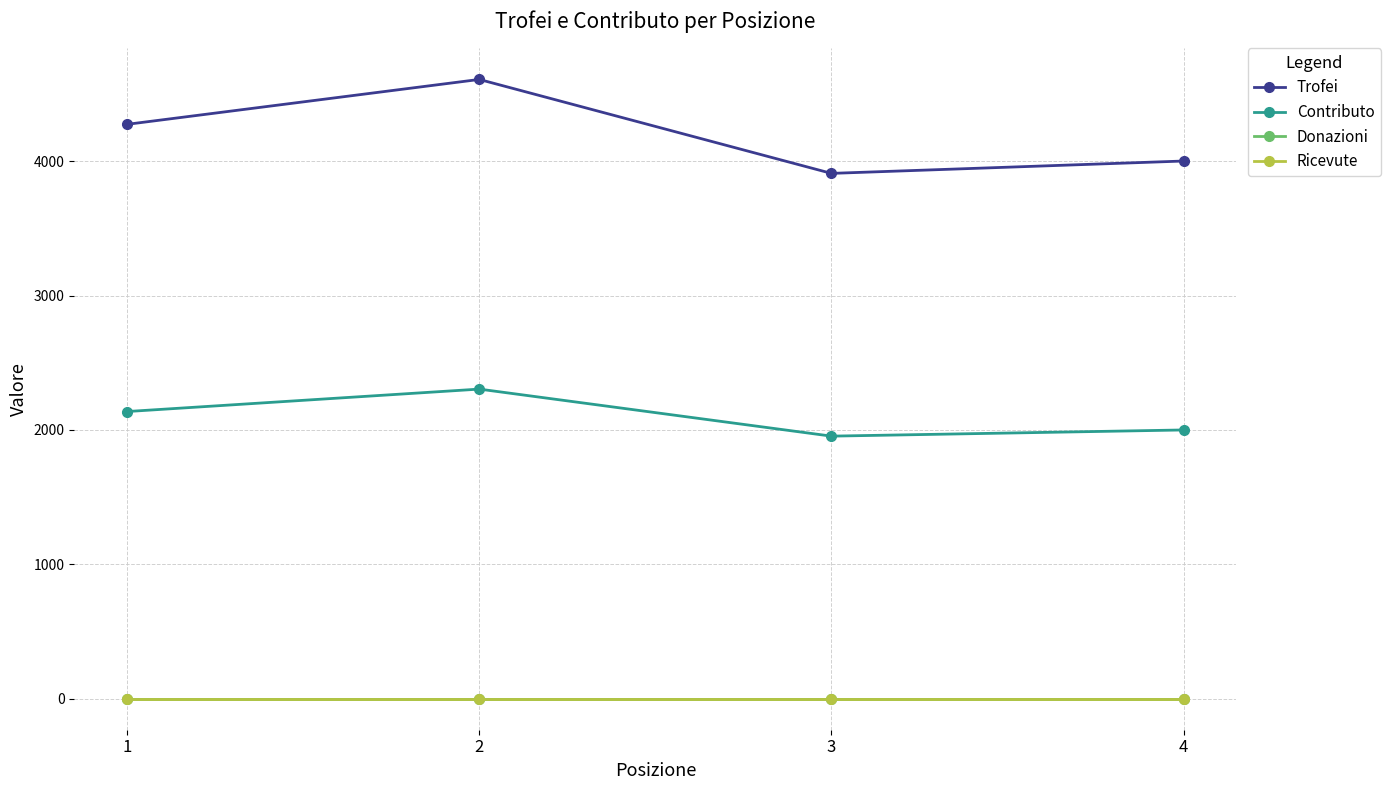

Does the chart have visible grid lines?

Yes